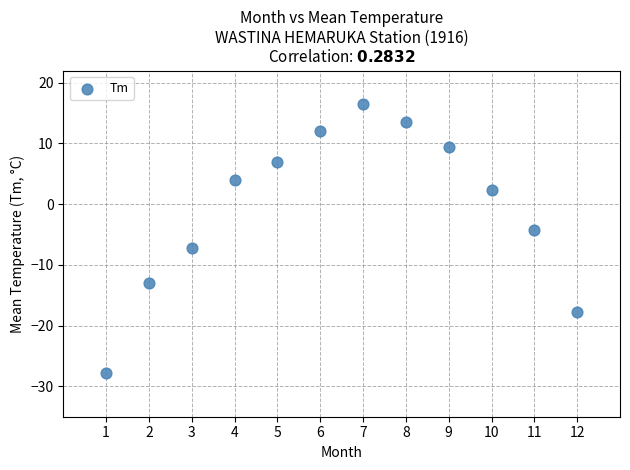

What Y value in the scatter plot is closest to -5?

-4.2